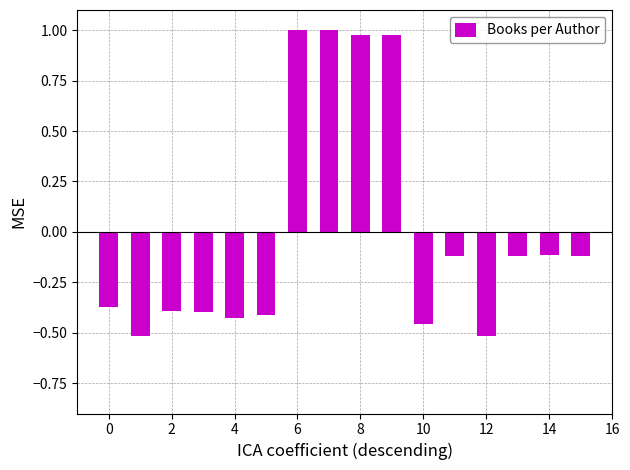

What is the difference between the maximum and minimum values?

1.5